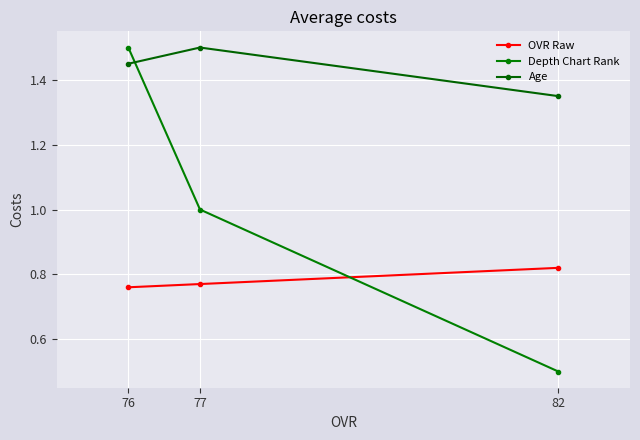

Reading left to right, extract all data points from this chart.

OVR Raw: 82=0.8	77=0.8	76=0.8
Depth Chart Rank: 82=0.5	77=1.0	76=1.5
Age: 82=1.4	77=1.5	76=1.4